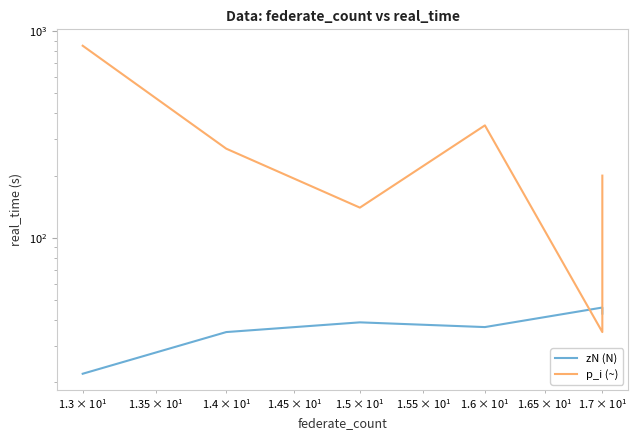

How many times do p_i (~) and zN (N) cross each other?

2